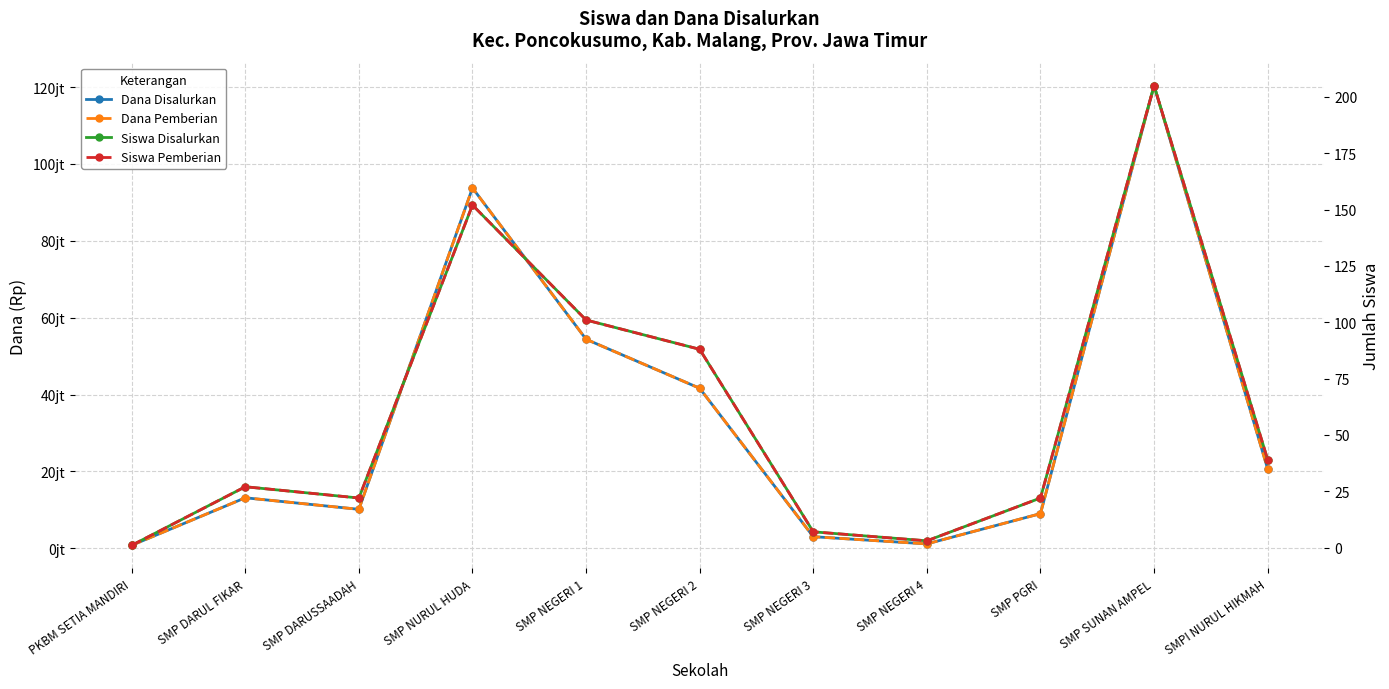

Between SMP NURUL HUDA and SMPI NURUL HIKMAH, which series saw the biggest shift?

Dana Disalurkan